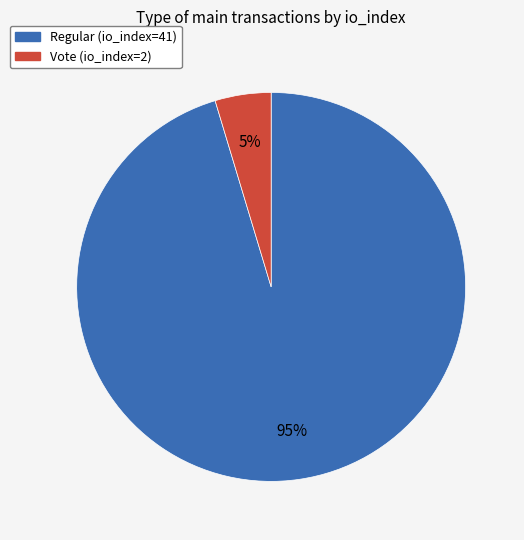

What is the majority slice?

Regular (io_index=41)